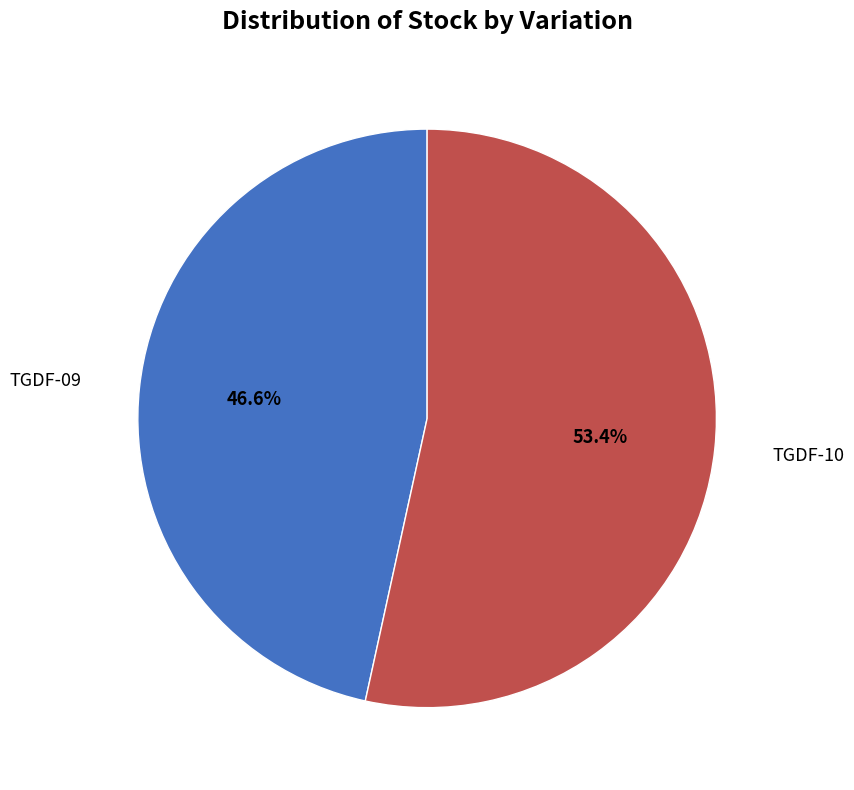

Does any single category account for the majority?

Yes